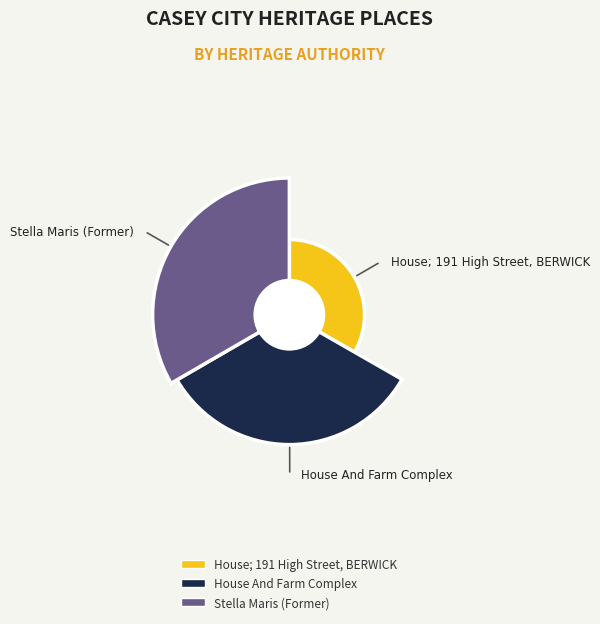

What portion of the pie excludes House; 191 High Street, BERWICK?

66.7%